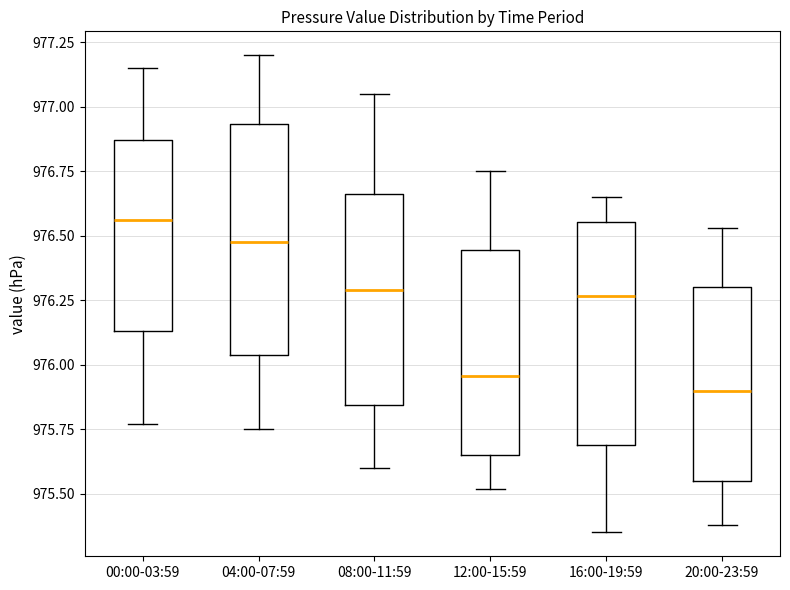

Reading left to right, read every box against the y-axis: the position of its median line, the range the box covers, and the ends of its whiskers. The values are not printed on the chart, so give them approximately, as read against the axis.

00:00-03:59: median 976.55, box 976.15 to 976.85, whiskers 975.75 to 977.15
04:00-07:59: median 976.50, box 976.05 to 976.95, whiskers 975.75 to 977.20
08:00-11:59: median 976.30, box 975.85 to 976.65, whiskers 975.60 to 977.05
12:00-15:59: median 975.95, box 975.65 to 976.45, whiskers 975.50 to 976.75
16:00-19:59: median 976.25, box 975.70 to 976.55, whiskers 975.35 to 976.65
20:00-23:59: median 975.90, box 975.55 to 976.30, whiskers 975.40 to 976.55